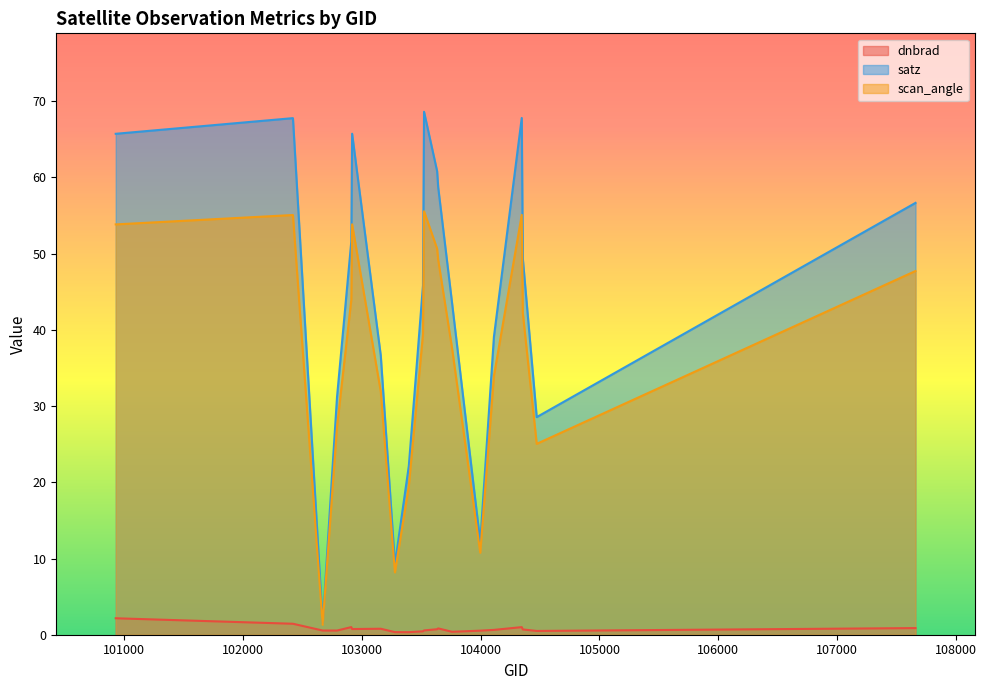

Which category has the highest value in the satz series?

103524